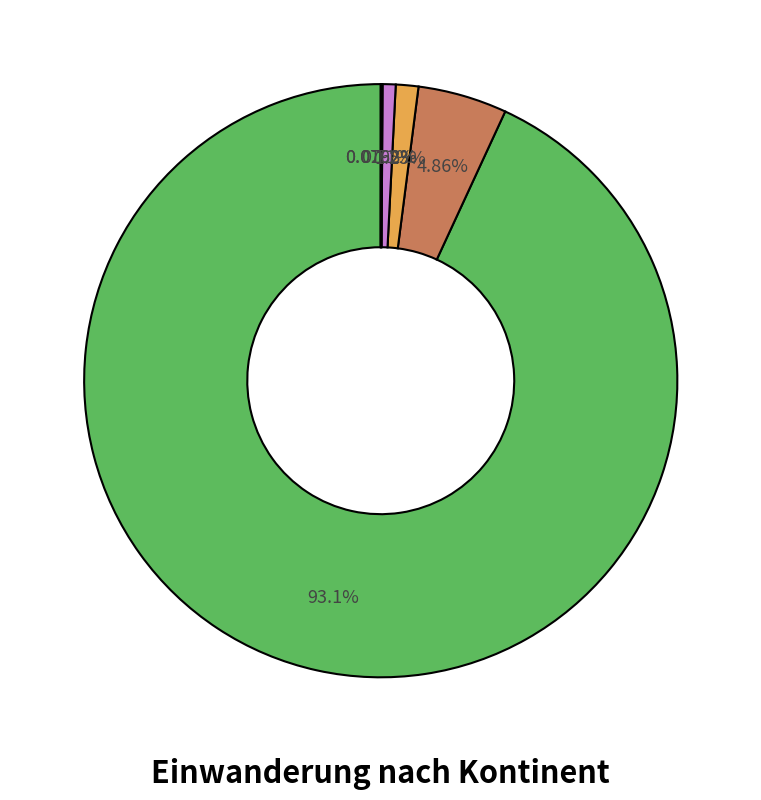

Is there a majority slice in this chart?

Yes